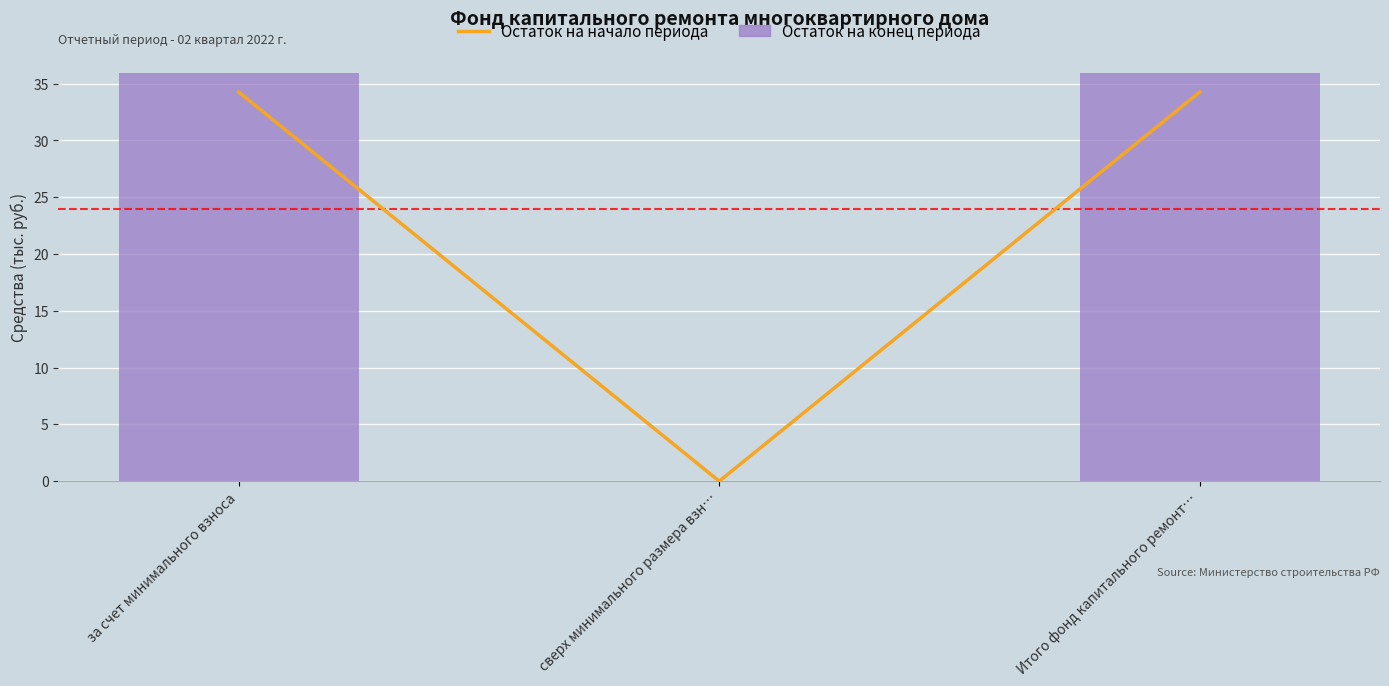

Which series has the largest range (max minus min)?

Остаток на конец периода